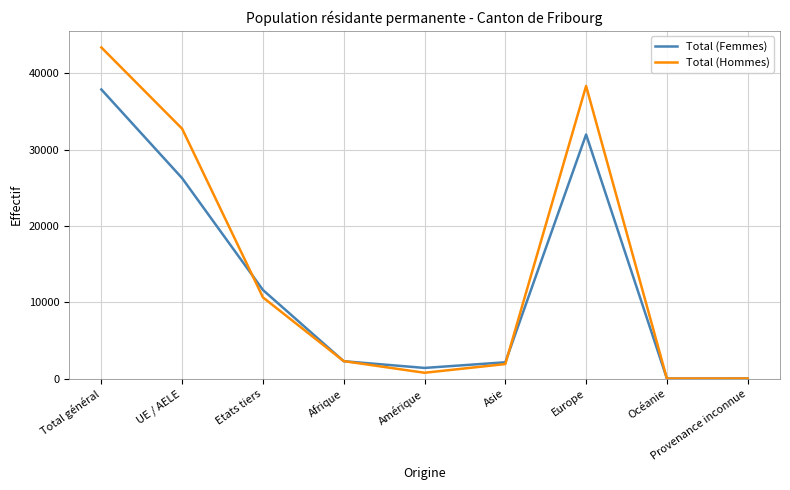

Which series has the largest range (max minus min)?

Total (Hommes)